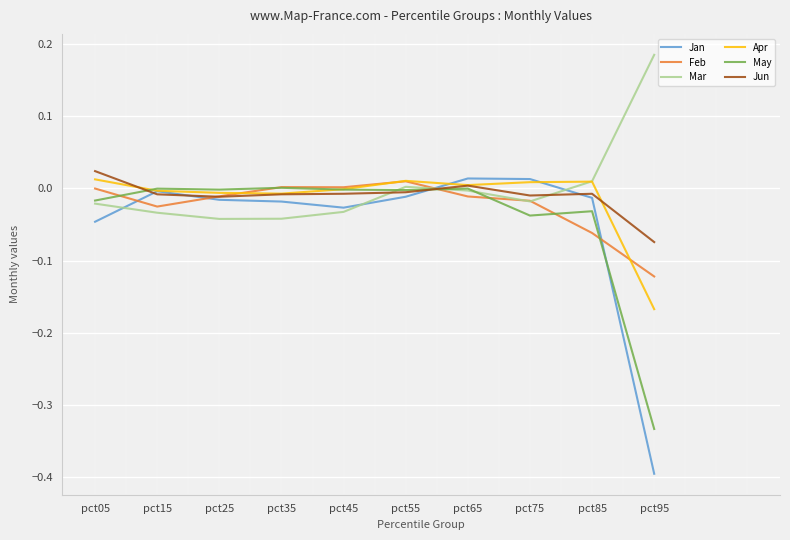

In Apr, how many points are higher than both neighbors (excluding endpoints)?

2